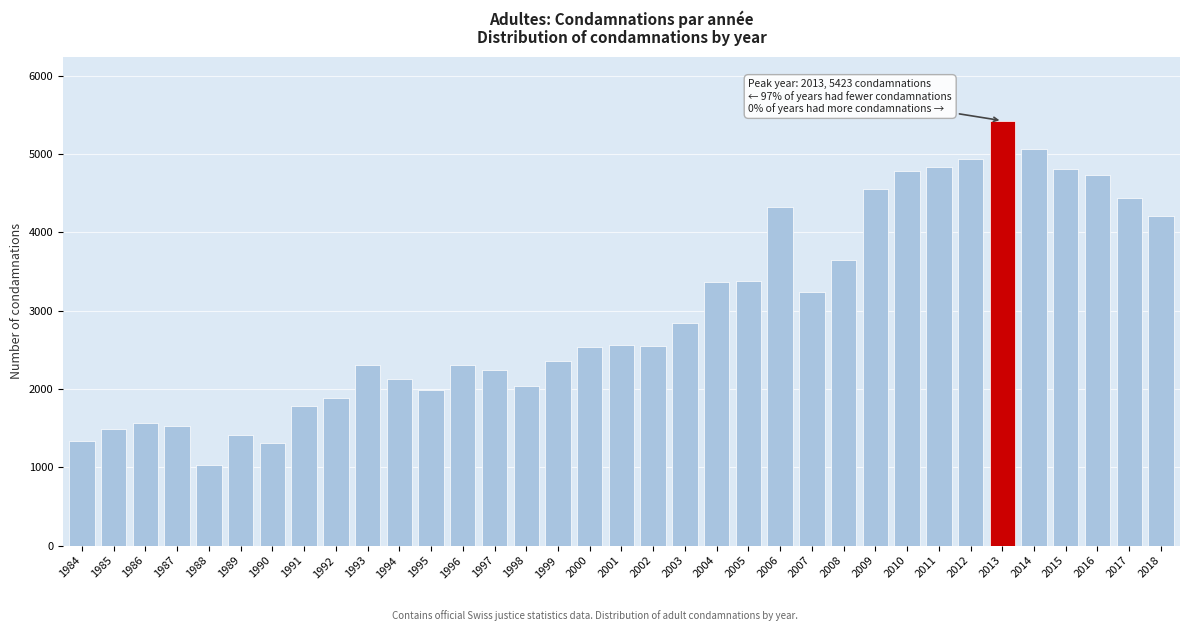

What is the value of the 32nd bar from the left?

4805